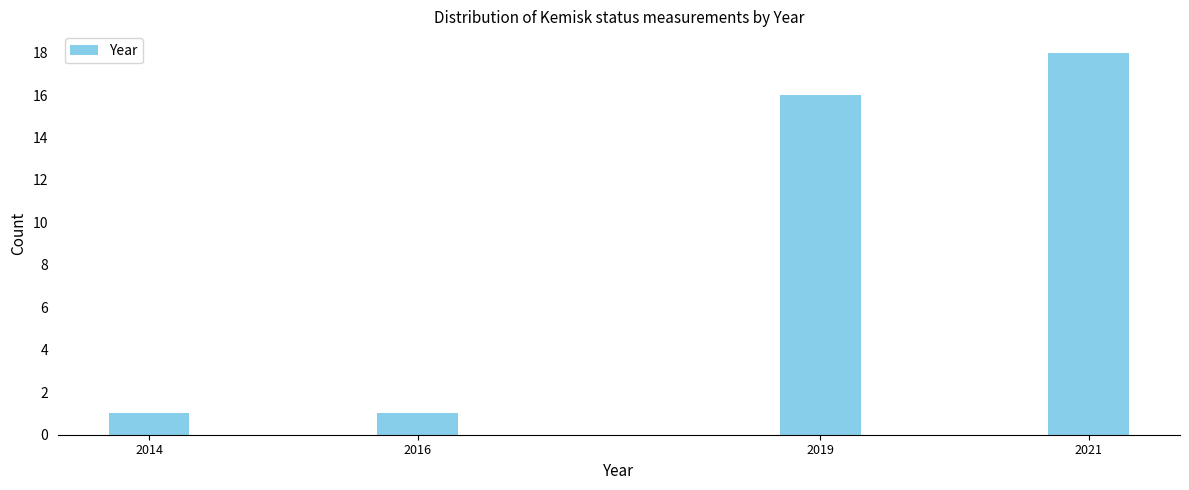

Reading left to right, extract all data points from this chart.

1	1	16	18